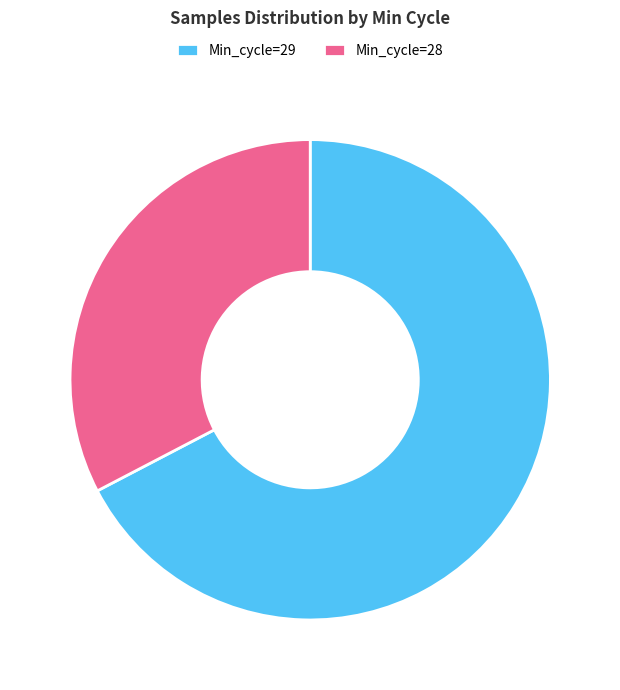

Which slice is the smallest?

Min_cycle=28